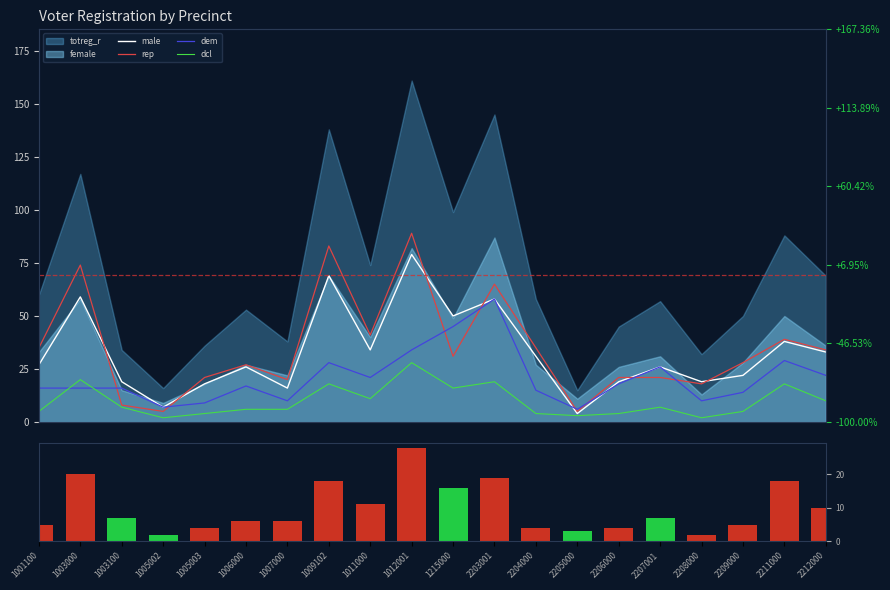

Where does the rep series first go above 31?

1001100